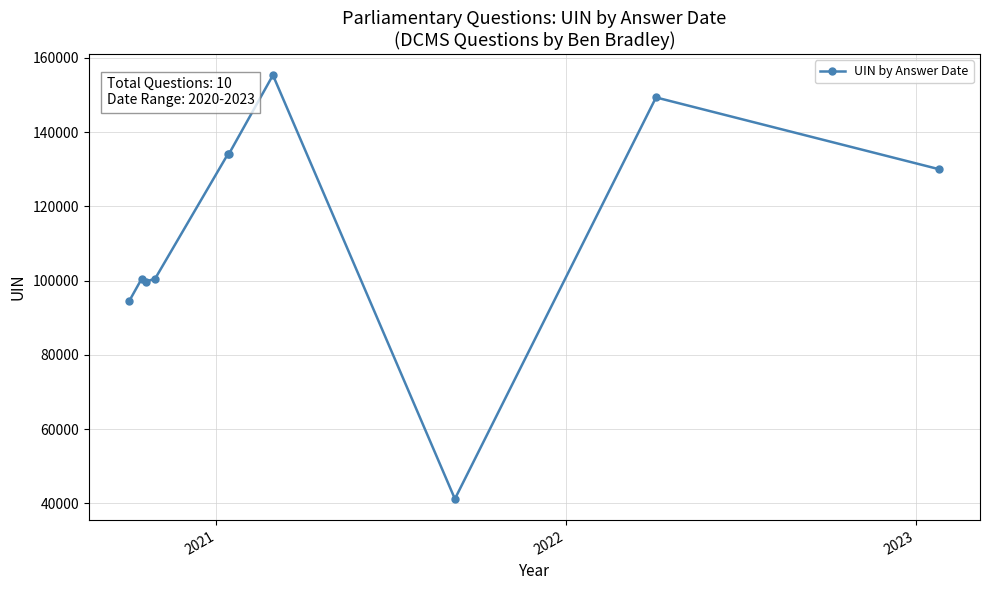

What is the value of the 1st point from the left?

94534